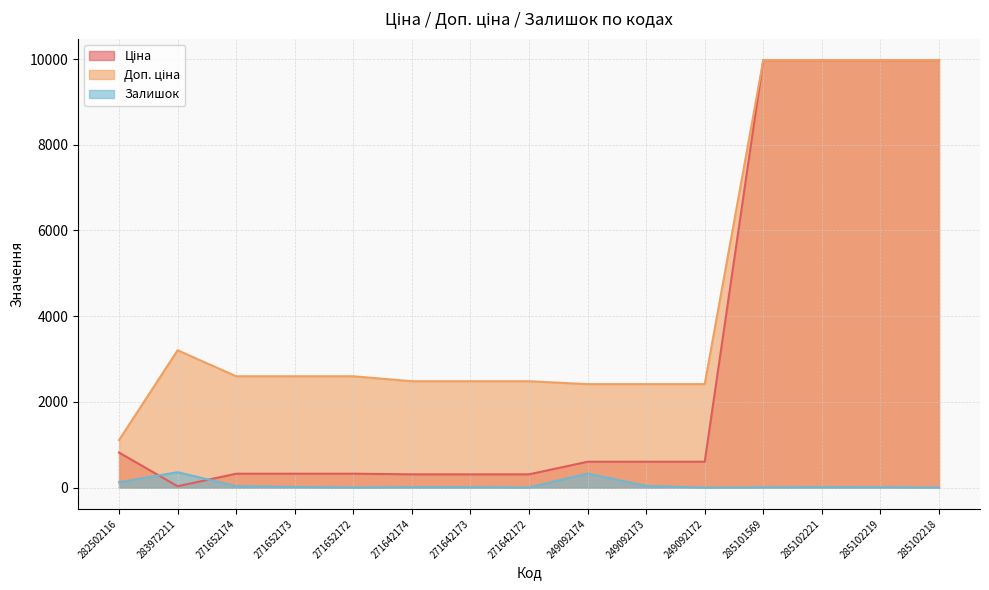

Which has a higher value, 249092172 or 271642172?

249092172